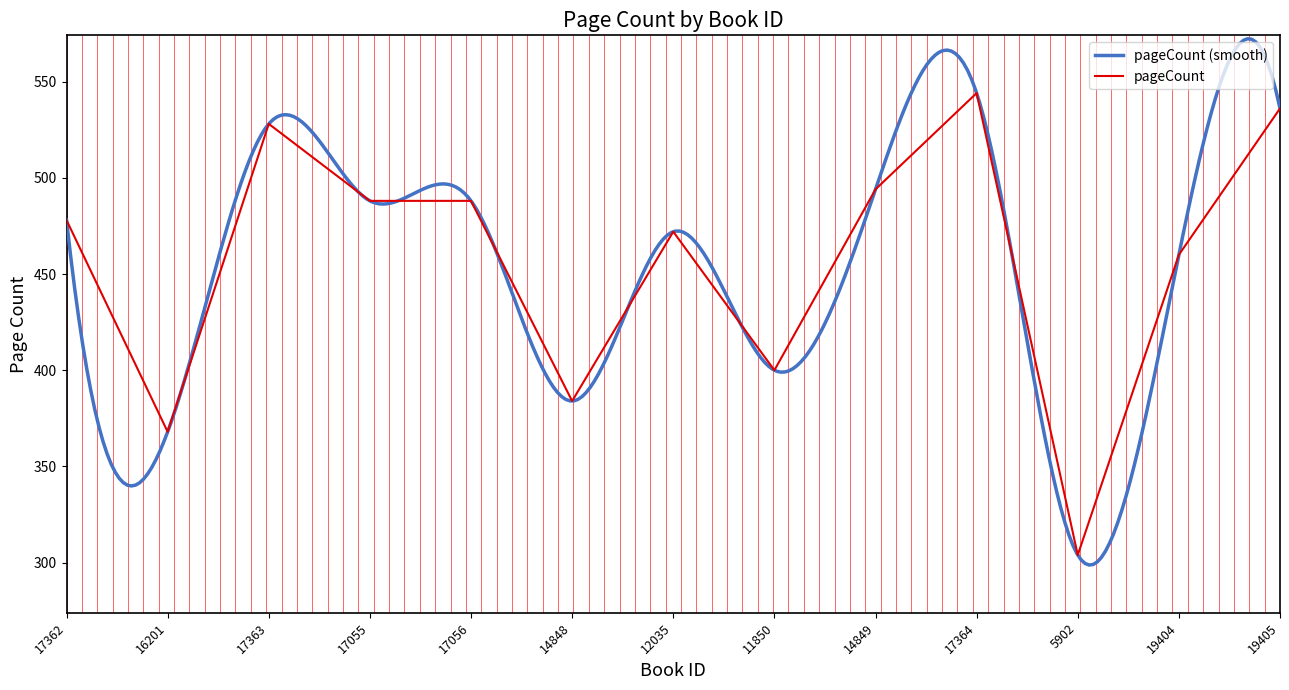

Reading left to right, transcribe all the data shown in this chart.

17362=478	16201=368	17363=528	17055=488	17056=488	14848=384	12035=472	11850=400	14849=494	17364=544	5902=304	19404=460	19405=536